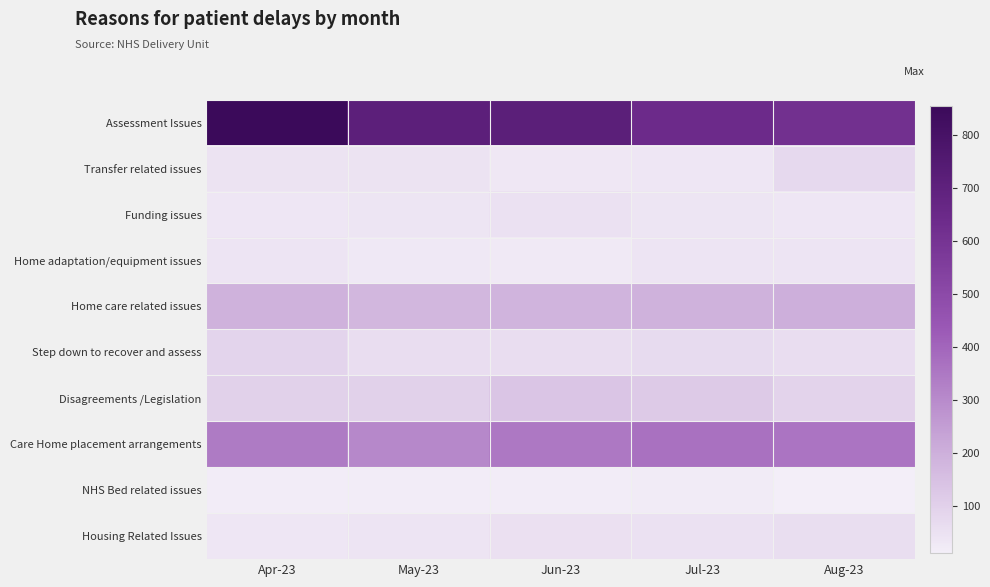

What is the total value across all series at Aug-23?

1552